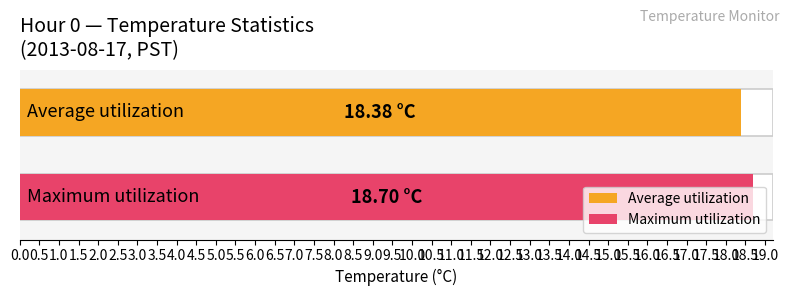

Between 21 and 0, which is larger?

21